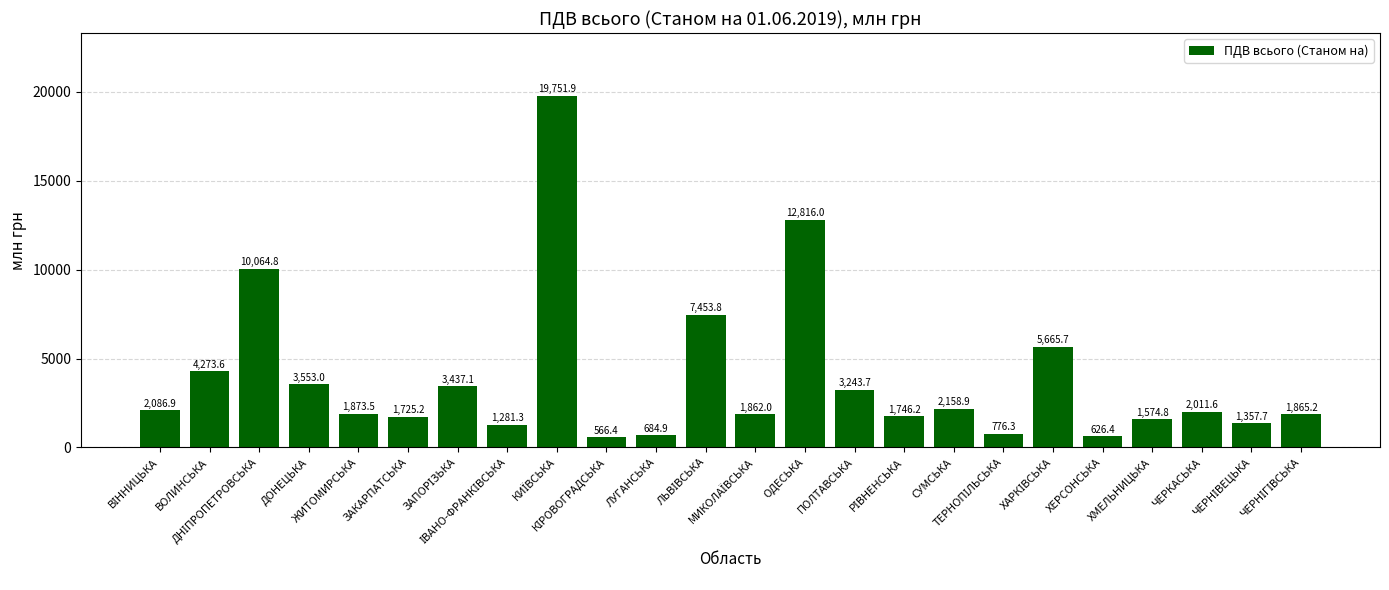

What is the minimum value shown in the chart?

566.4